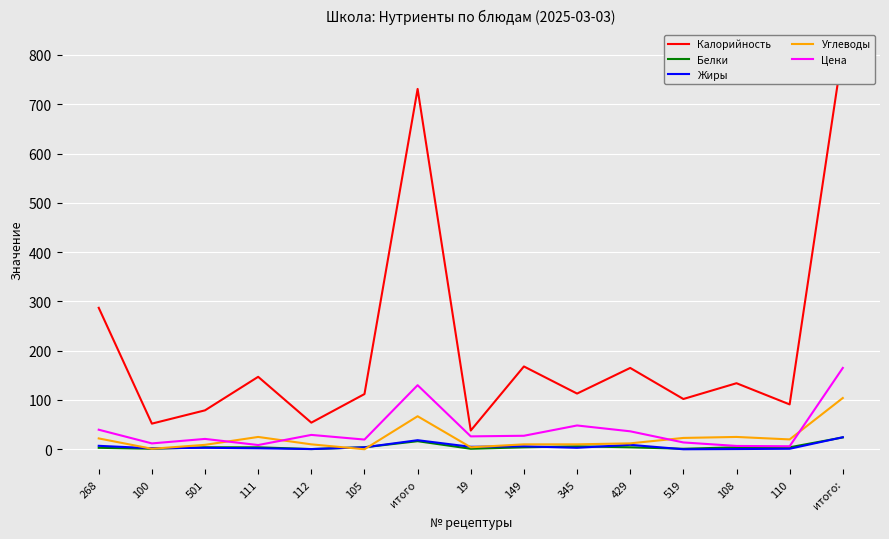

How many interior local peaks does the Калорийность series have?

5